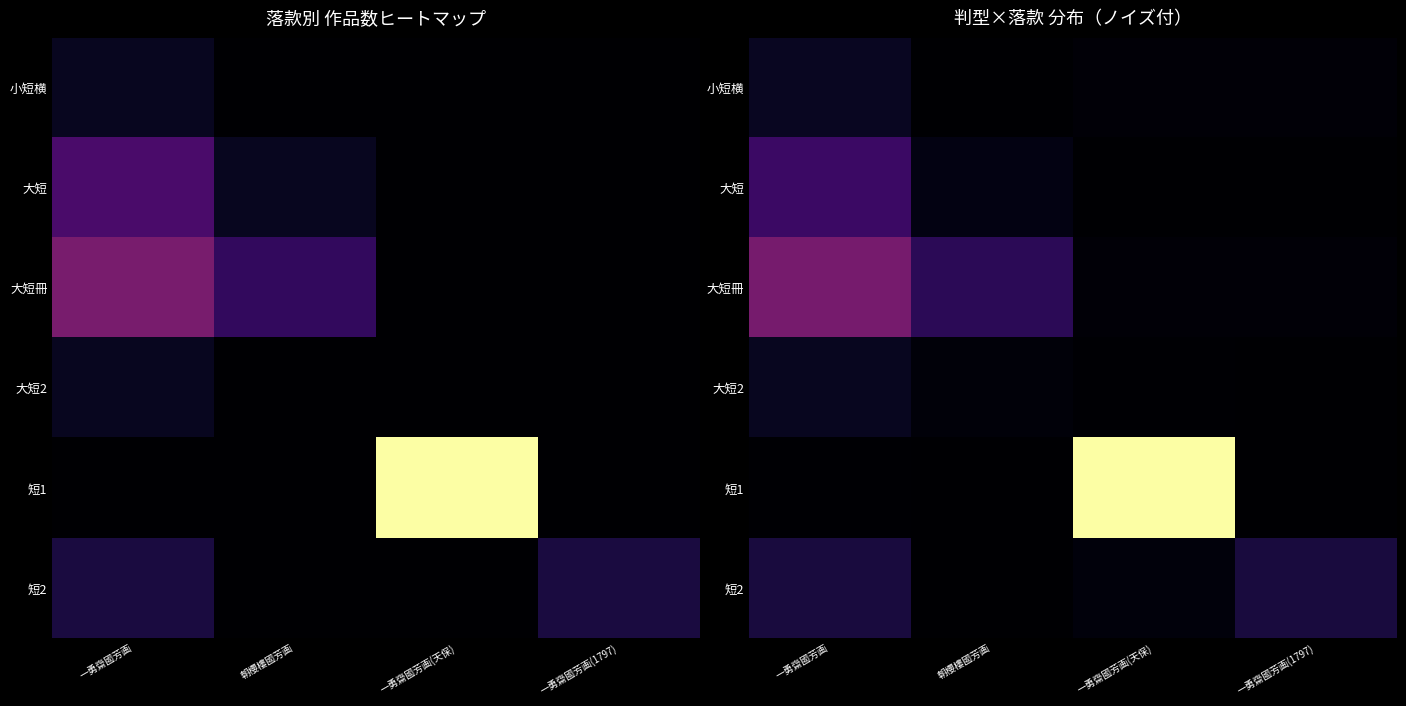

Is the value of 大短冊 at 一勇齋國芳画(1797) greater than the value of 小短横 at 一勇齋國芳画(天保)?

Yes